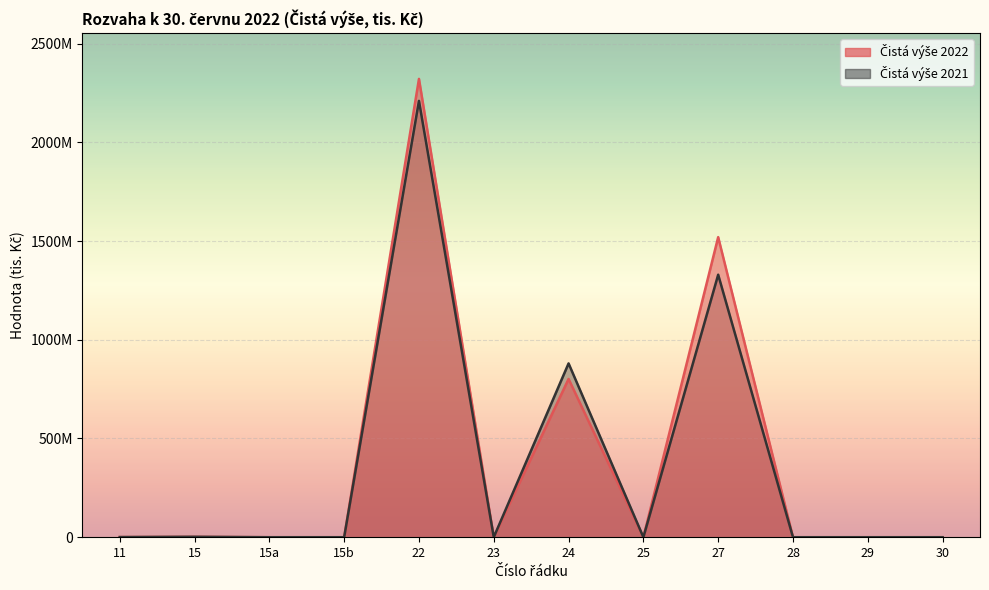

What is the label of the 1st point from the left?

11